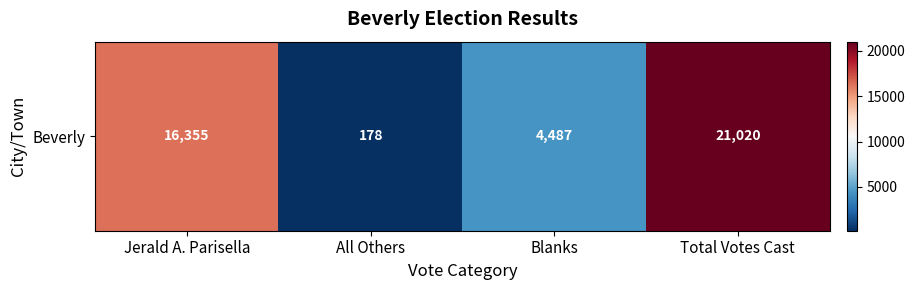

The chart shows a value of 21020 at Total Votes Cast. True or false?

True